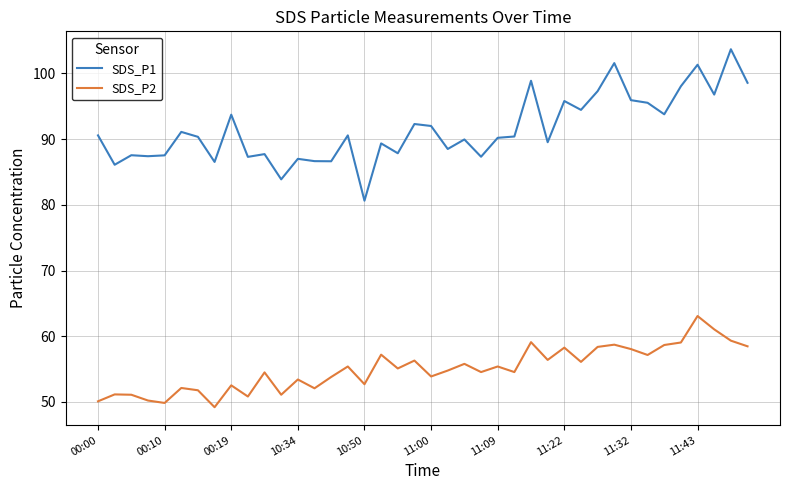

Rank the series by their average value, from highest to lowest.

SDS_P1, SDS_P2